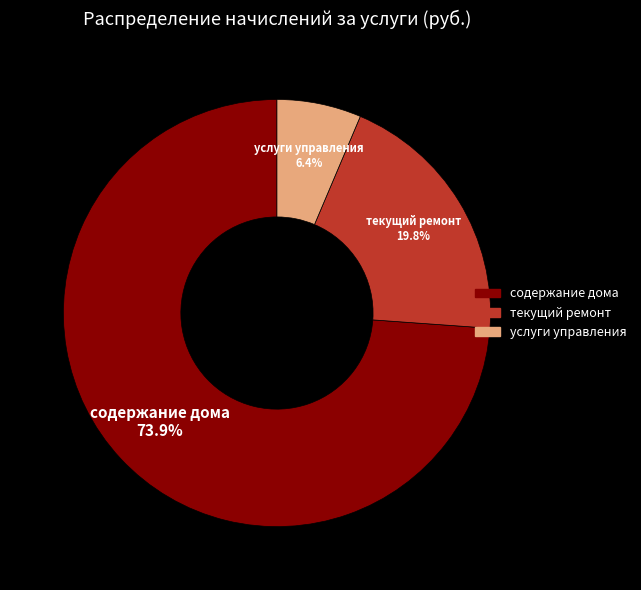

To the nearest percent, what is the difference between the содержание дома and услуги управления slice percentages?

67%